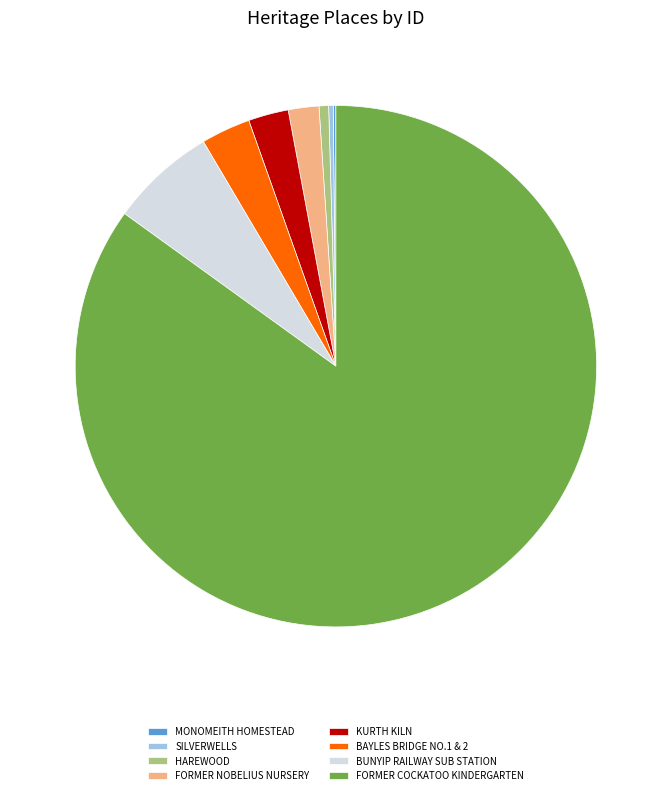

Do FORMER NOBELIUS NURSERY and FORMER COCKATOO KINDERGARTEN together represent more than half of the pie?

Yes